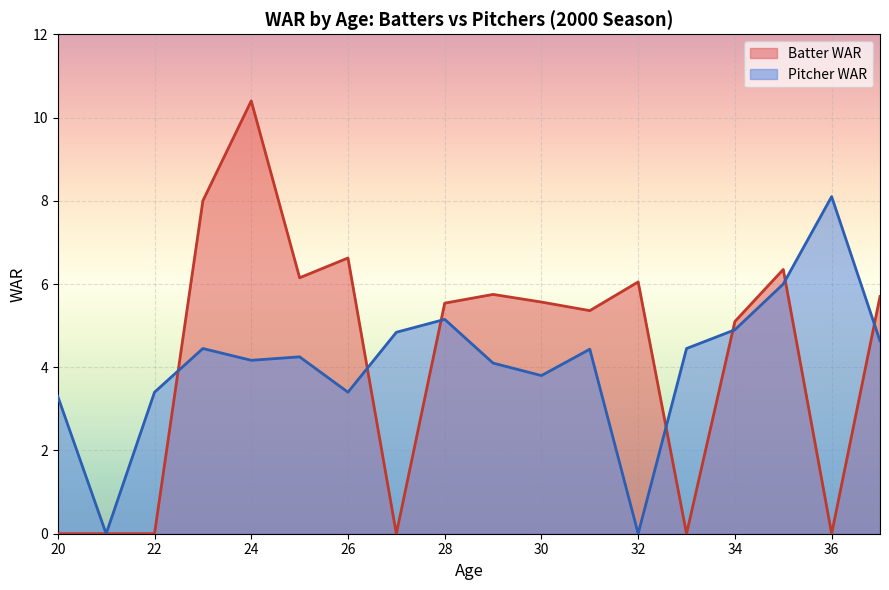

Rank the series by their maximum value, from lowest to highest.

Pitcher WAR, Batter WAR